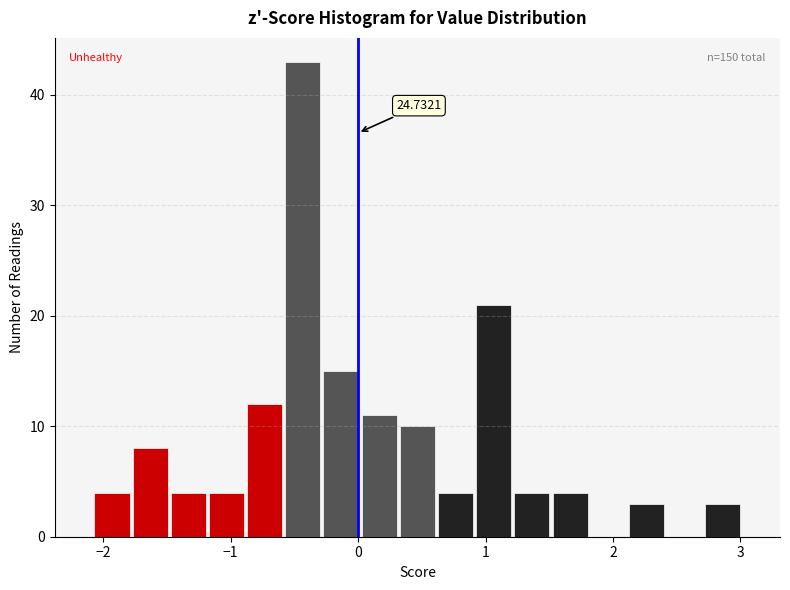

Read against the x-axis, roughly where is the centre of the tallest bar?

-0.4